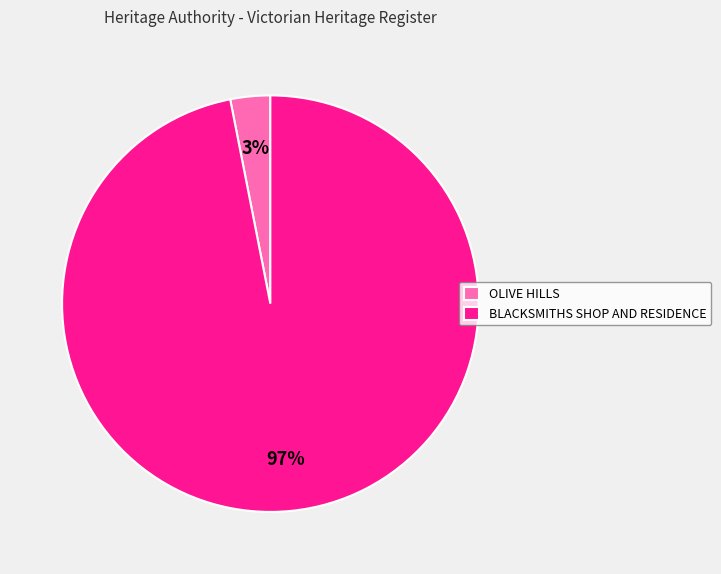

Rank the categories by value from highest to lowest.

BLACKSMITHS SHOP AND RESIDENCE, OLIVE HILLS